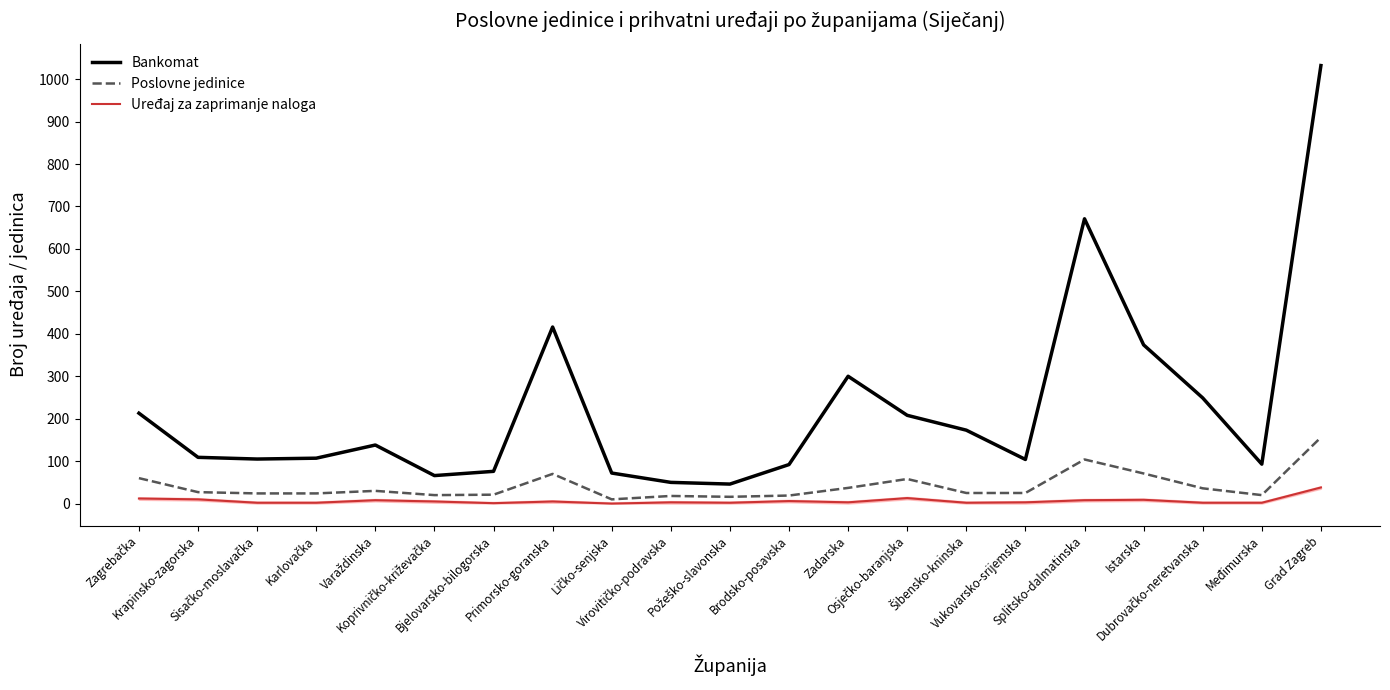

True or false: Bankomat and Uređaj za zaprimanje naloga cross at least once.

False